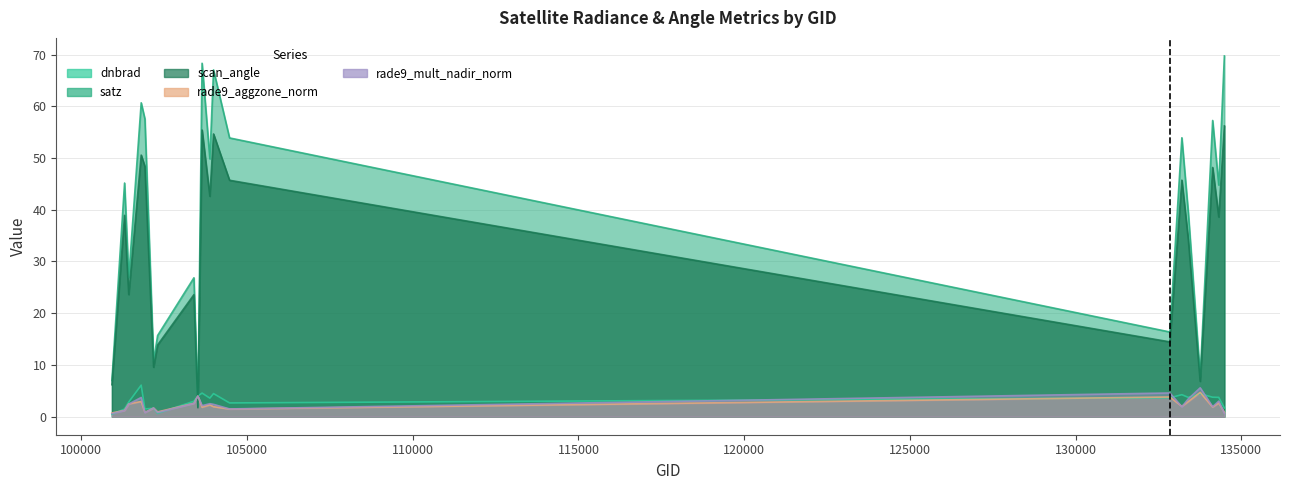

What is the difference between the second highest and minimum values in the satz series?

66.4